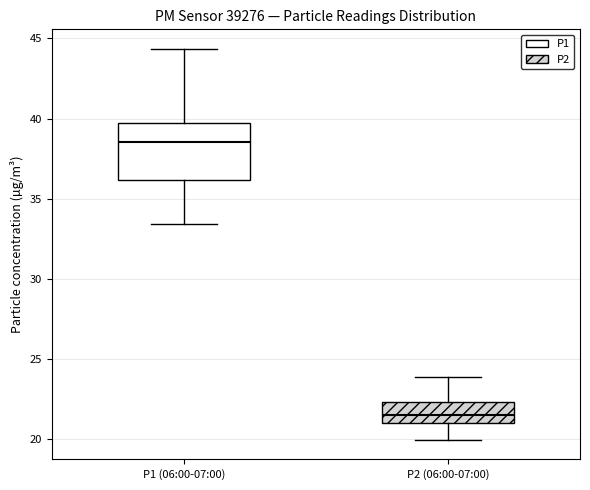

Reading left to right, read every box against the y-axis: the position of its median line, the range the box covers, and the ends of its whiskers. The values are not printed on the chart, so give them approximately, as read against the axis.

P1 (06:00-07:00): median 38.5, box 36.0 to 39.5, whiskers 33.5 to 44.5
P2 (06:00-07:00): median 21.5, box 21.0 to 22.5, whiskers 20.0 to 24.0